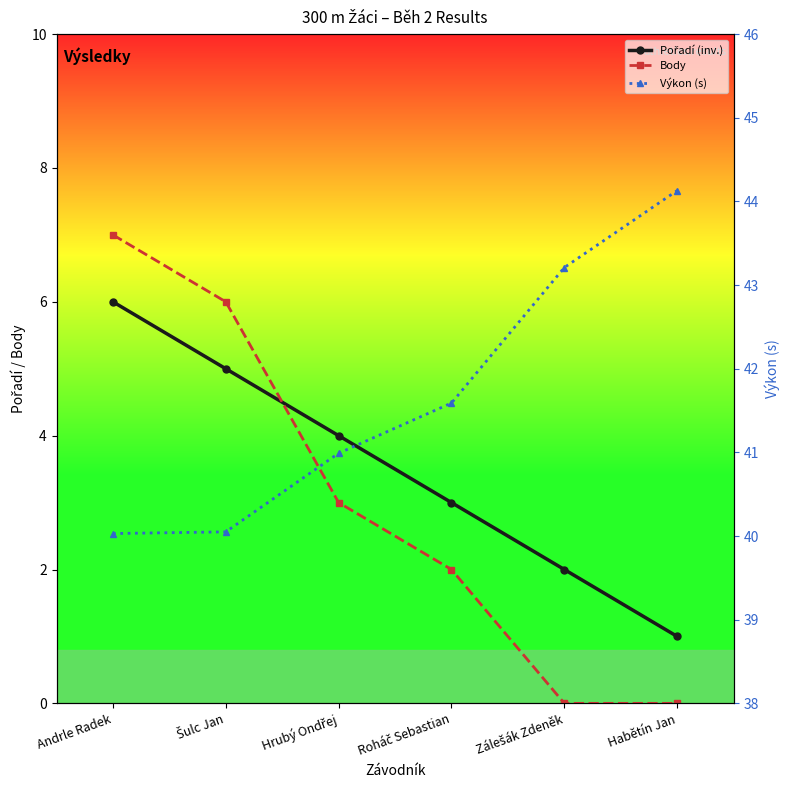

List the series in order of their peak value, highest first.

Výkon (s), Body, Pořadí (inv.)